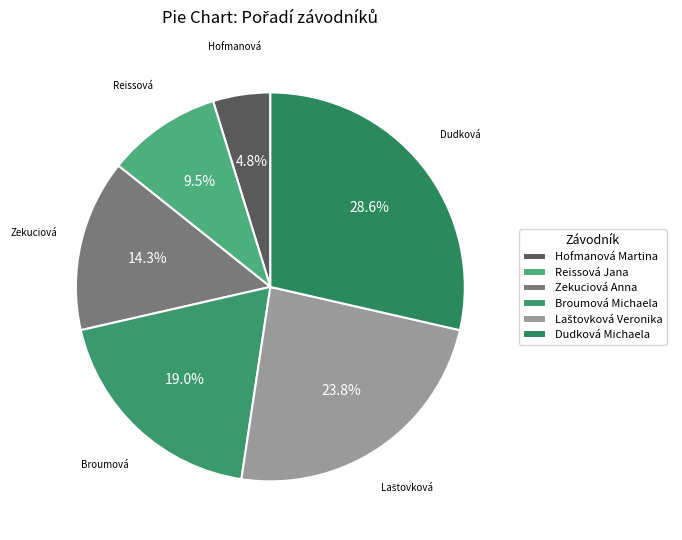

Which slice is the smallest?

Hofmanová Martina